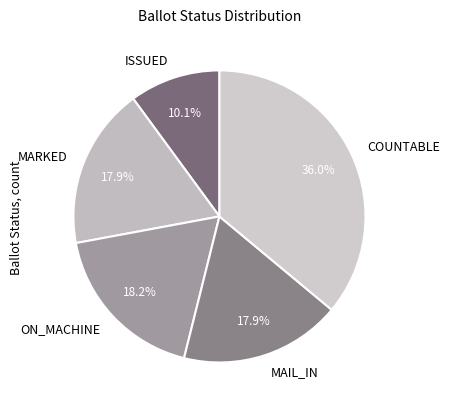

Is there any slice that represents more than half of the pie?

No